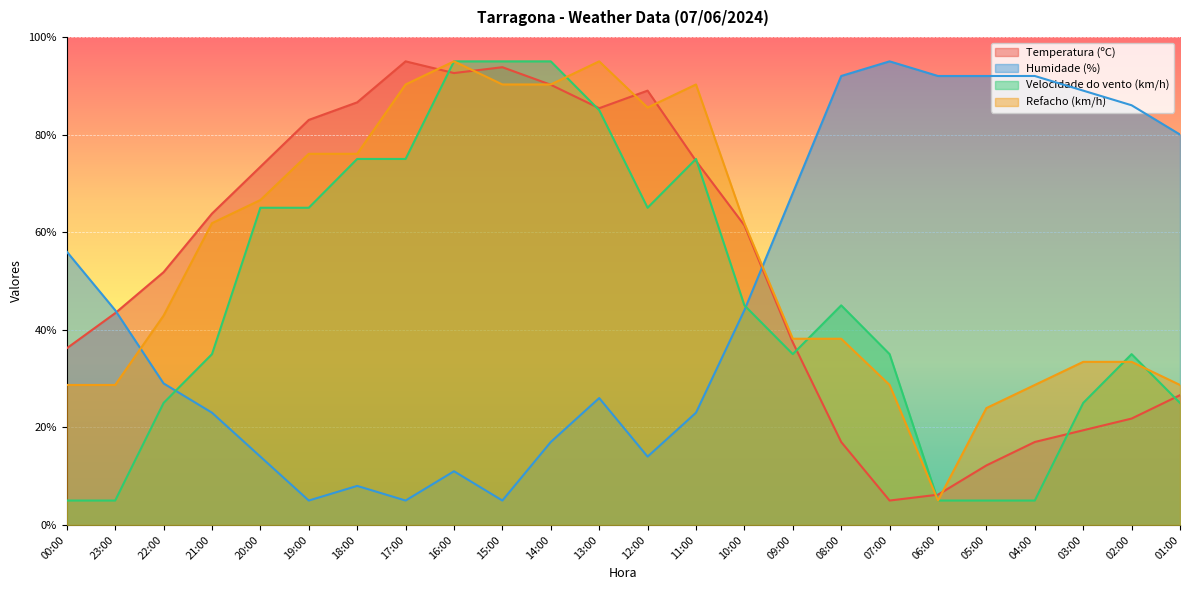

How many lines are shown in the chart?

4